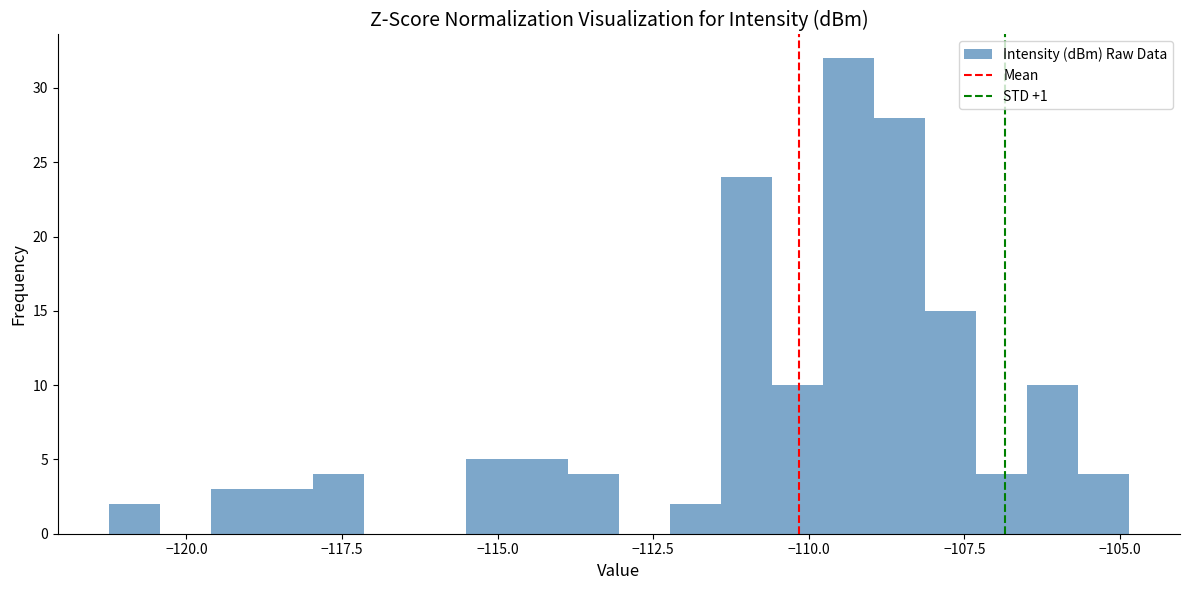

Around what value on the x-axis is the tallest bar? Give the approximate position of its centre, as read against the axis.

-109.5